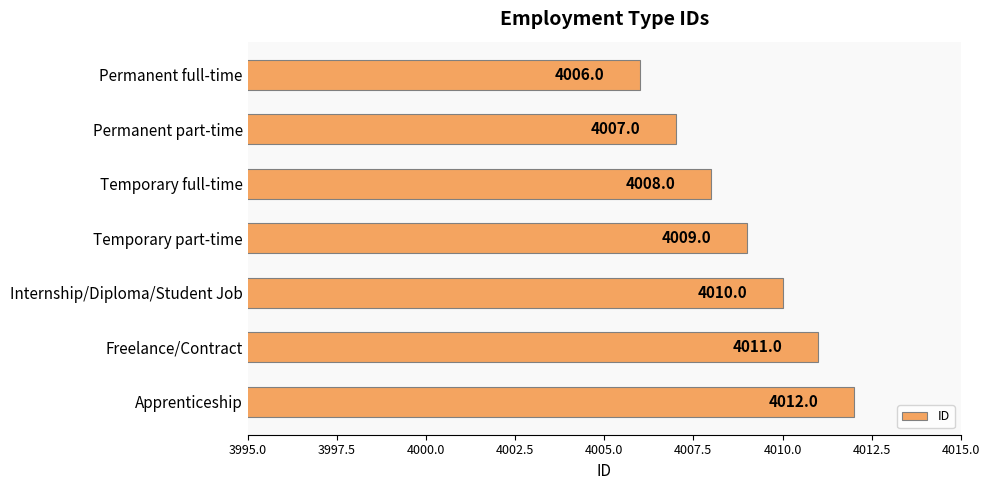

What is the difference between the maximum and second lowest values?

5